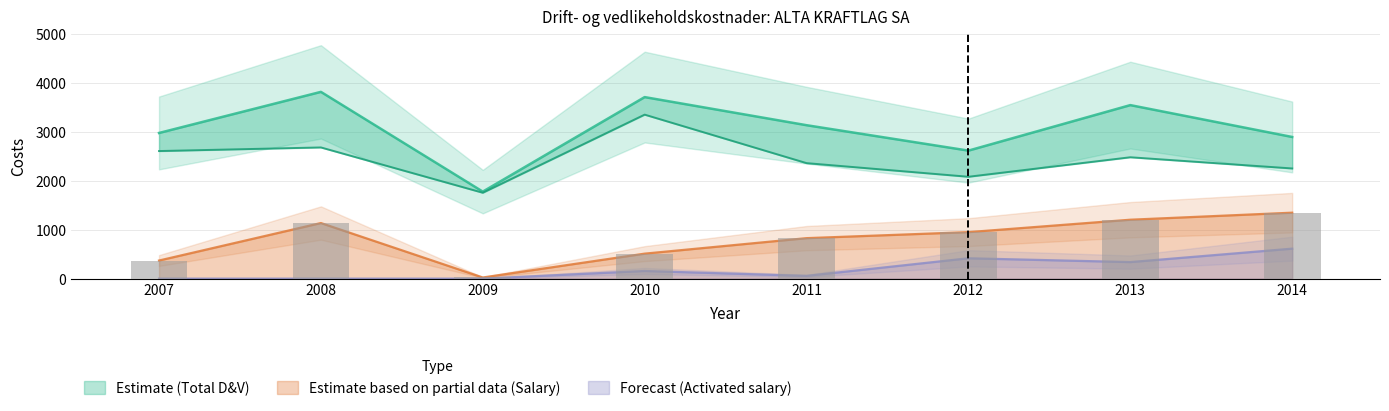

What is the maximum value shown in the chart?

3821